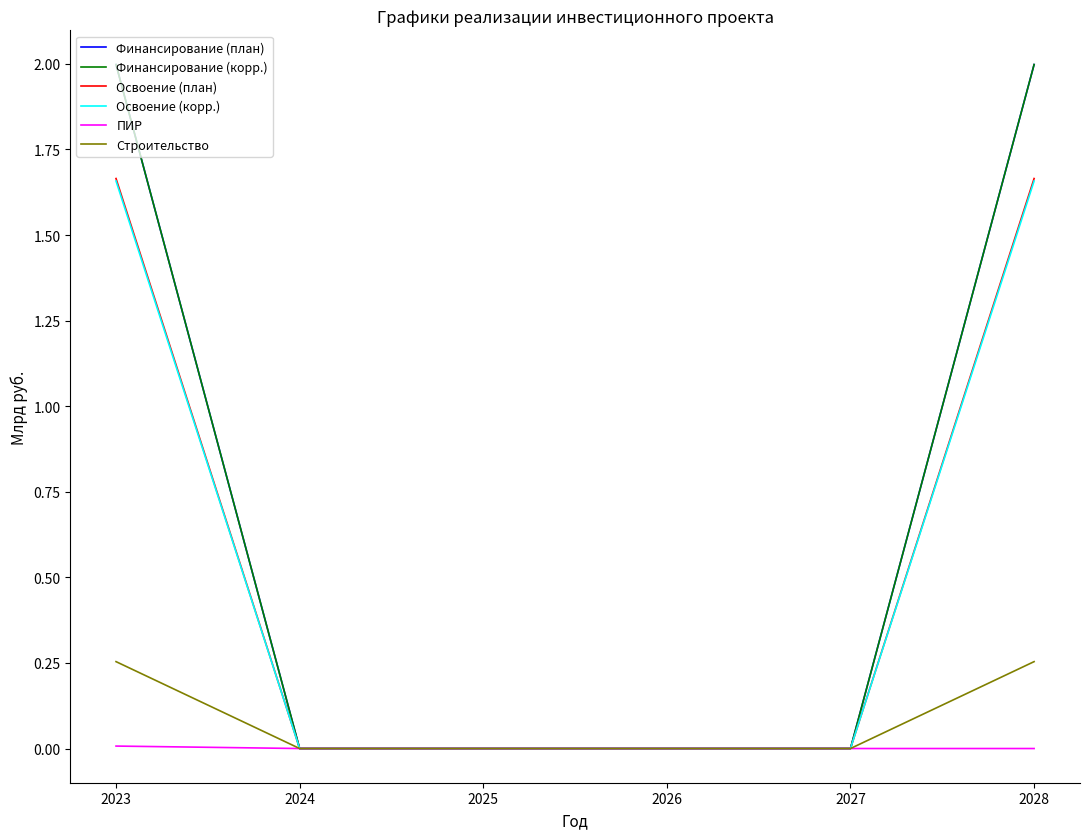

Is the value of Финансирование (корр.) at 2024 greater than the value of Освоение (план) at 2028?

No